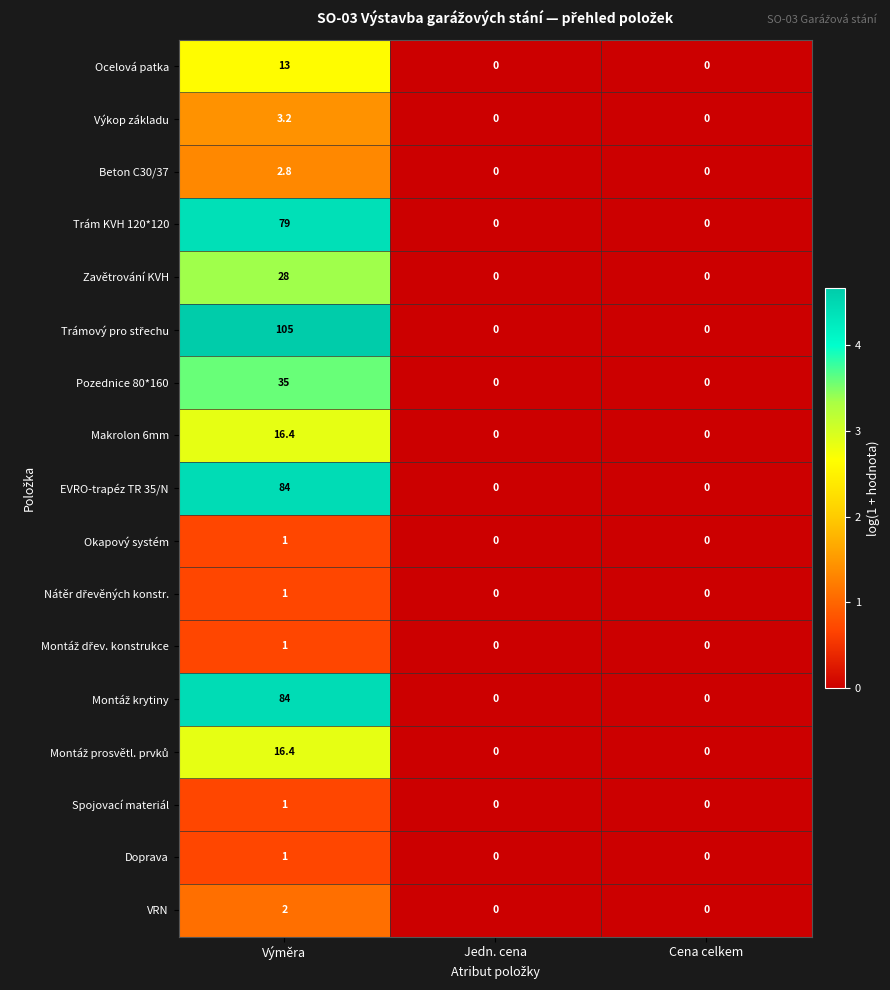

What is the difference between the maximum and second lowest values in the VRN series?

2.0